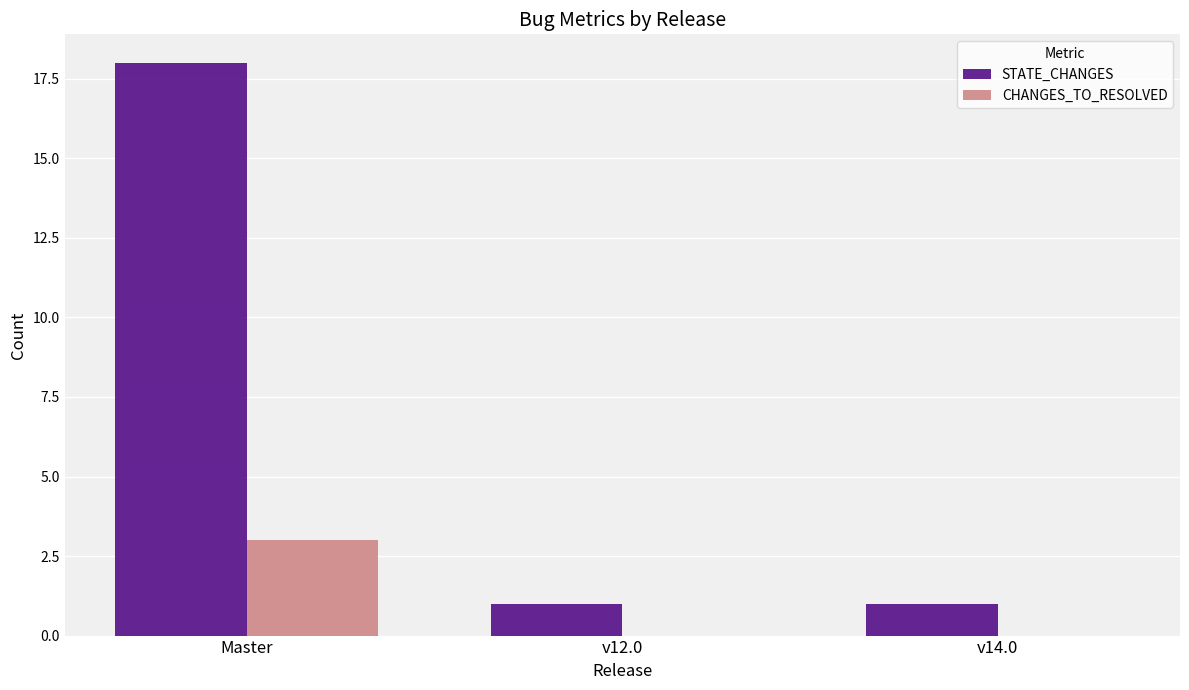

True or false: CHANGES_TO_RESOLVED has a value of 0 at v12.0.

True